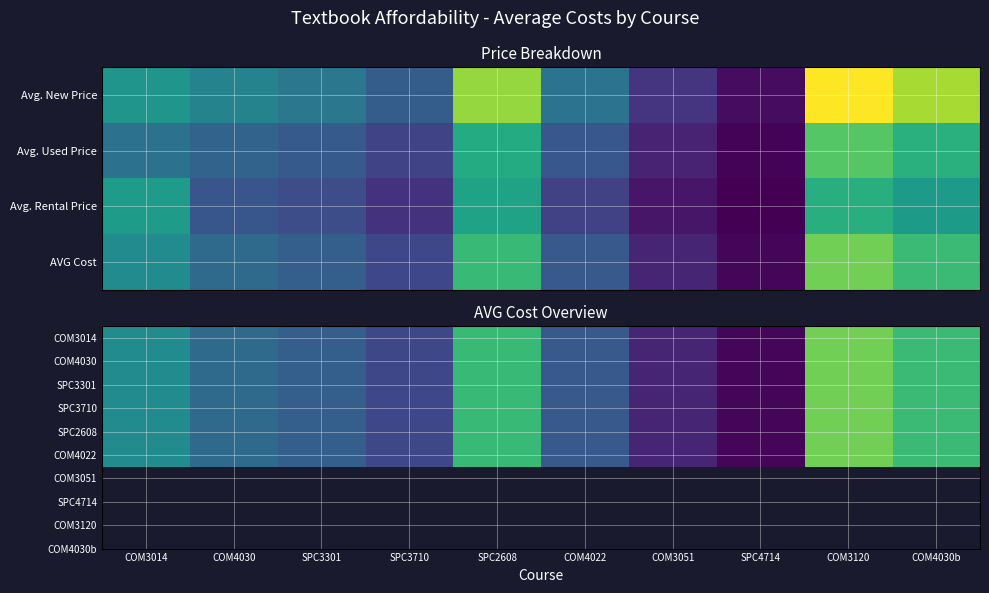

Between SPC3710 and COM3120, which series saw the biggest shift?

COM3014